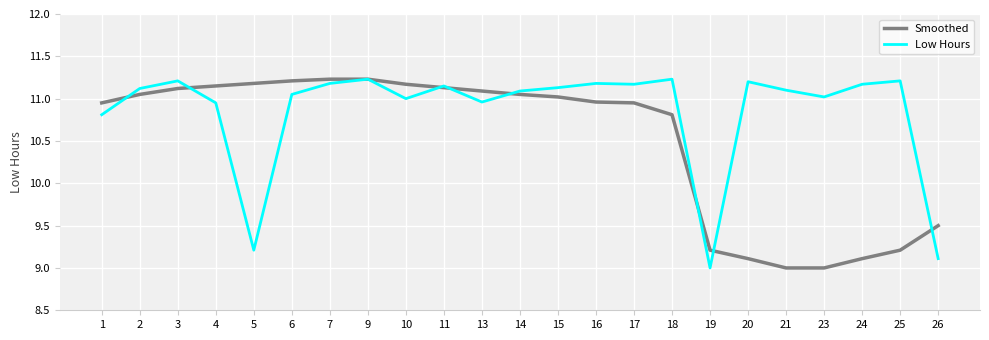

True or false: Low Hours and Smoothed cross at least once.

True